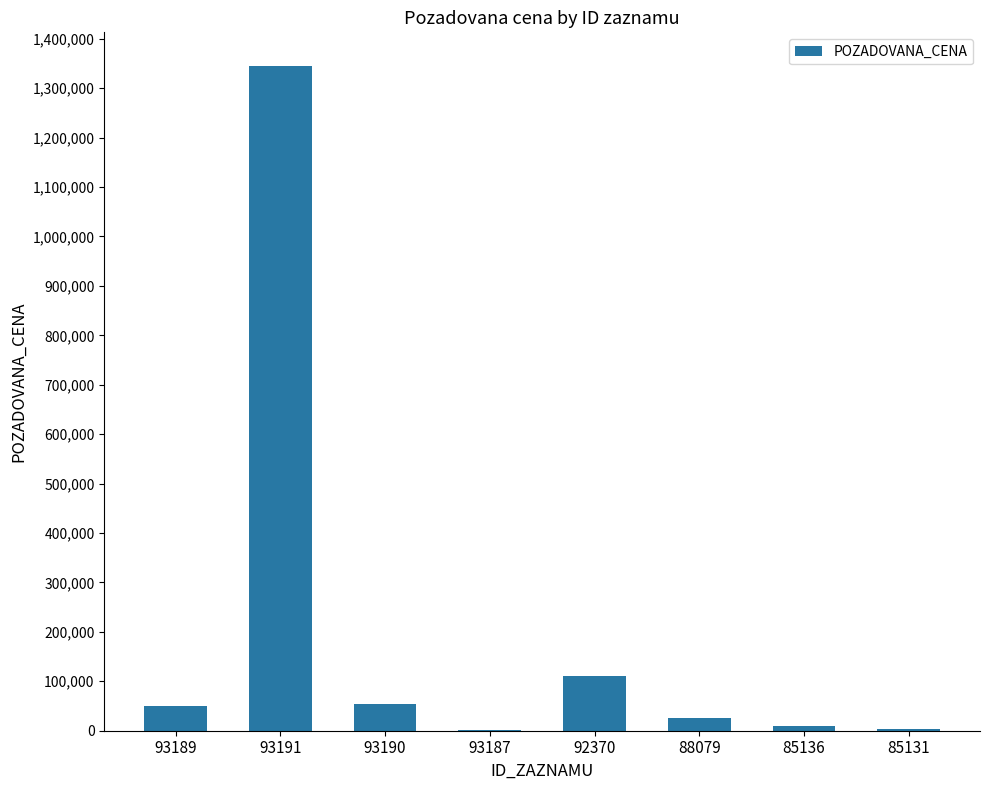

What is the approximate value at 93191?

1345700